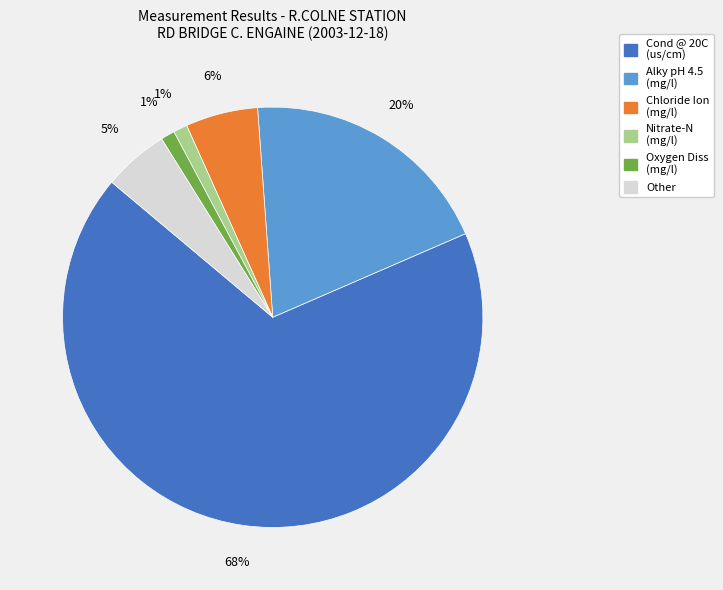

Is there a majority slice in this chart?

Yes